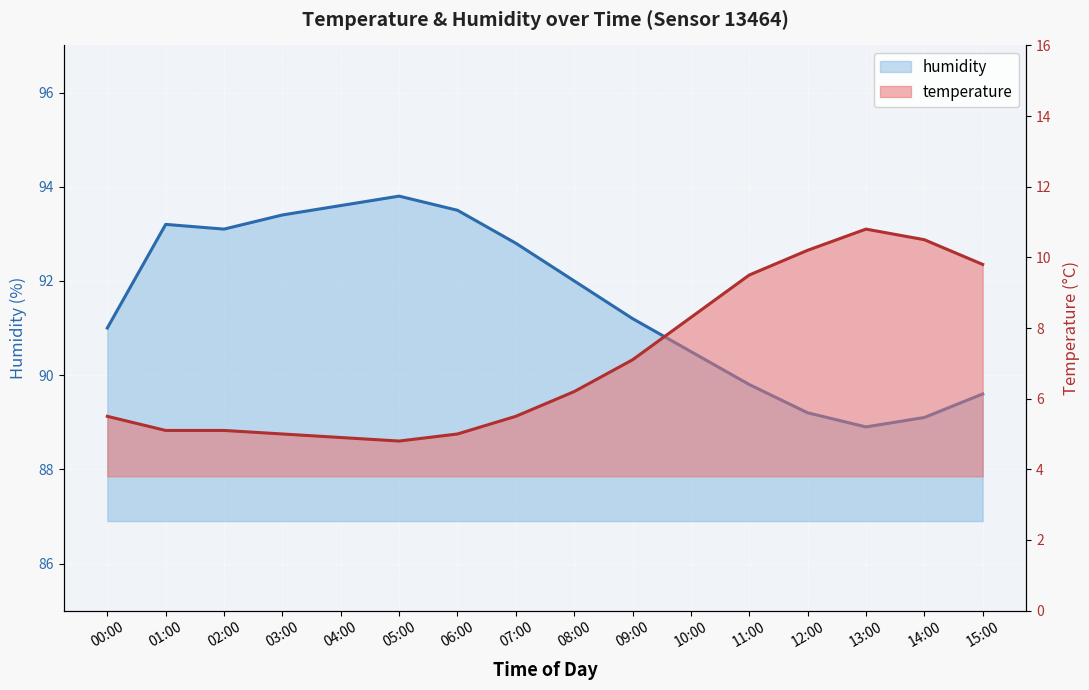

What is the sum of the temperature values at 15:00 and 06:00?

14.8